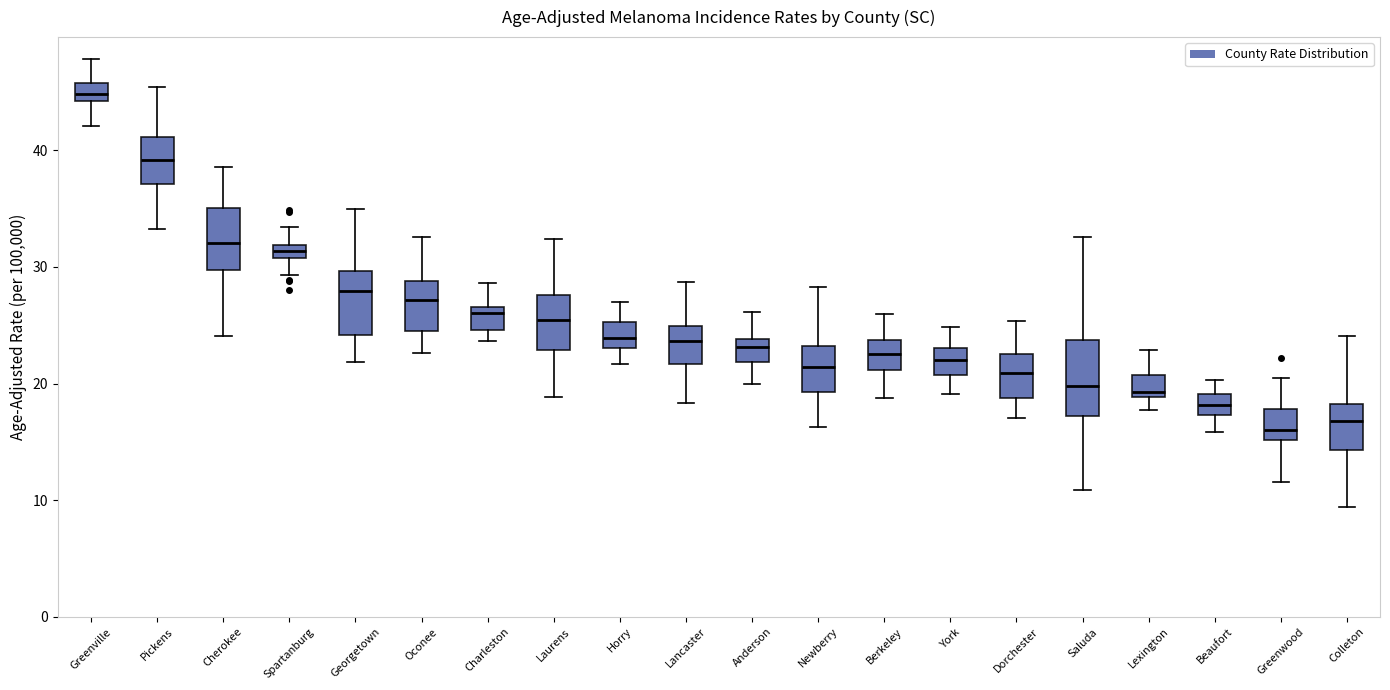

Where is the lower edge of the box for Lexington on the y-axis? The values are not printed on the chart, so give them approximately, as read against the axis.

19